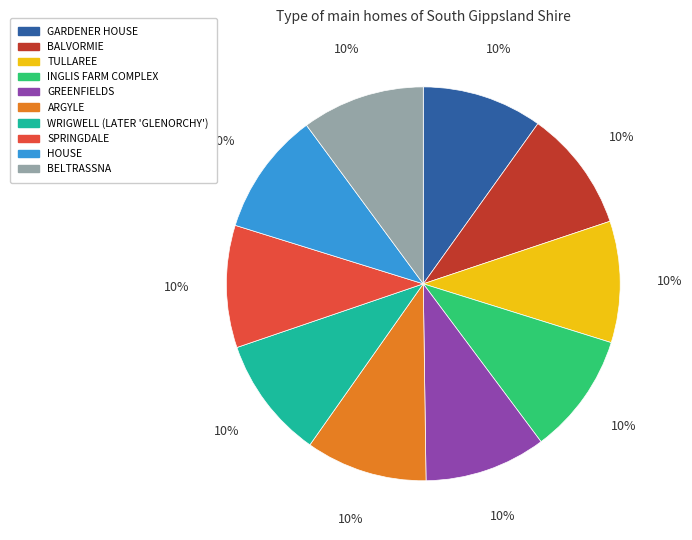

Combined, do GREENFIELDS and ARGYLE account for over 50%?

No